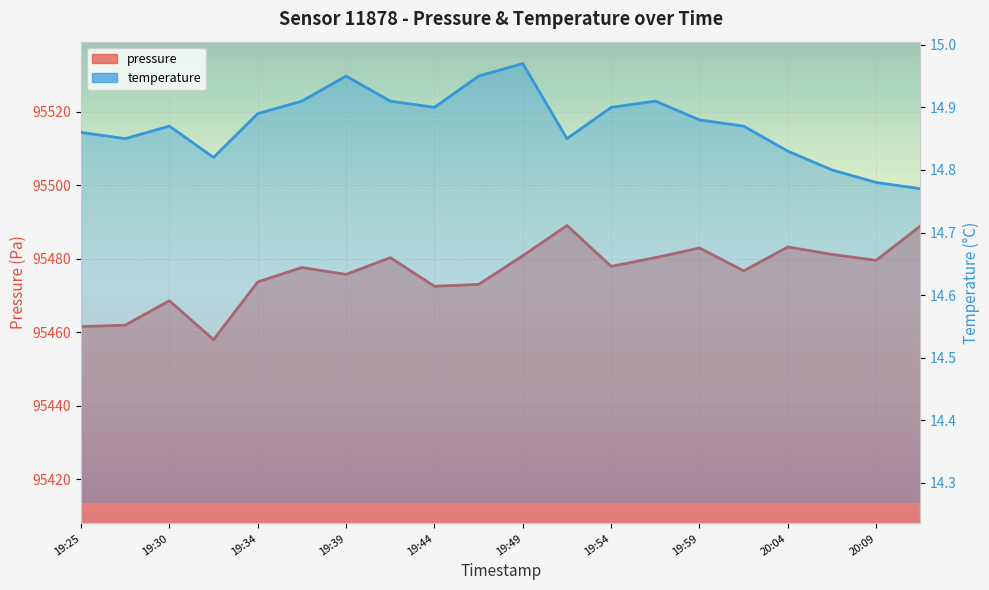

Which series has the largest total across all categories?

pressure